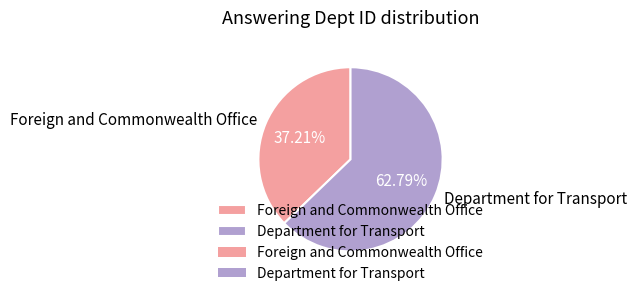

Which category accounts for the majority?

Department for Transport